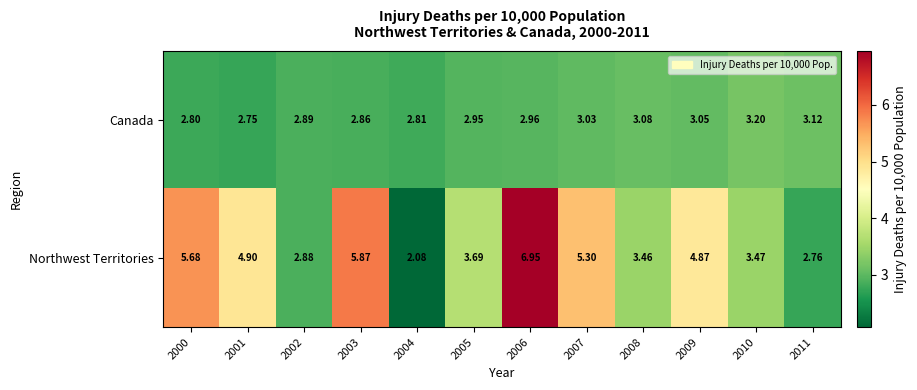

What is the spread (max minus min) of values at 2007?

2.3